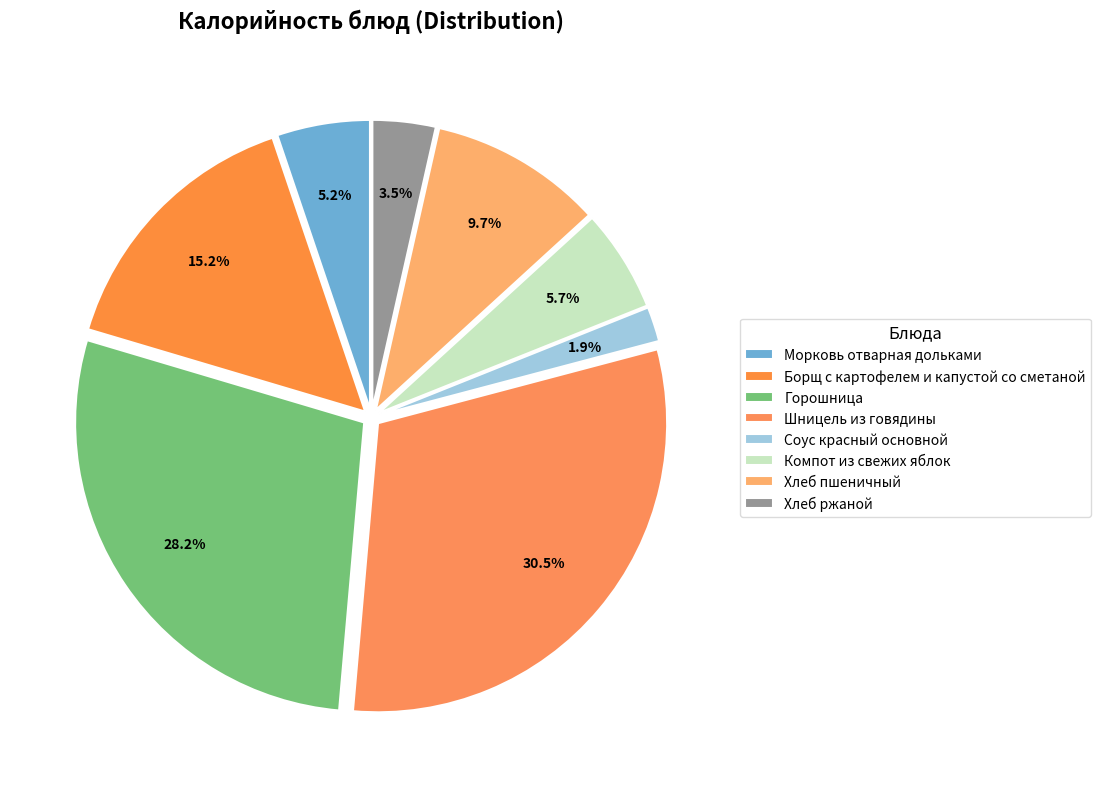

Is there any slice that represents more than half of the pie?

No